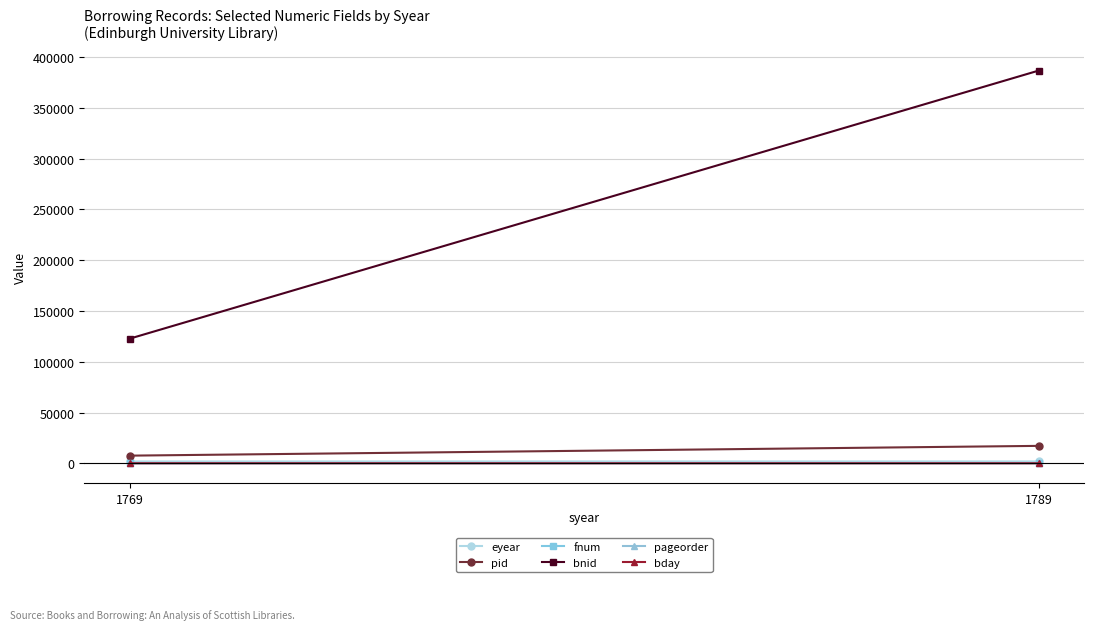

At which category is the sum across all series the highest?

1789